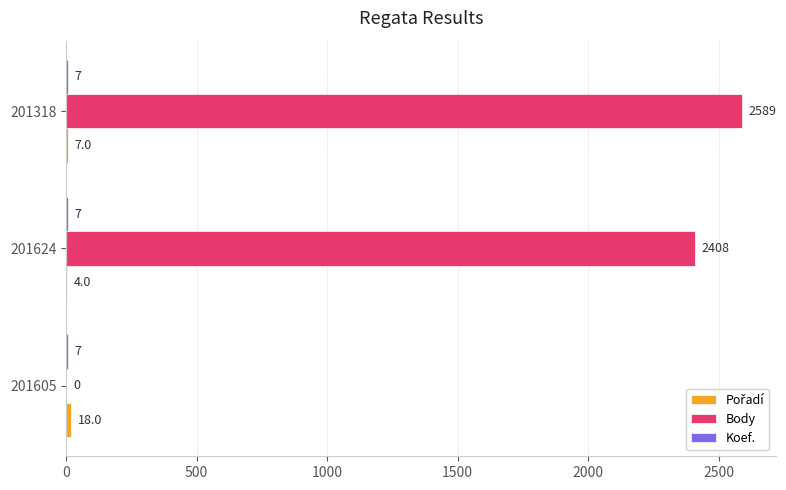

Is it true that Body equals 3838 at 201318?

False